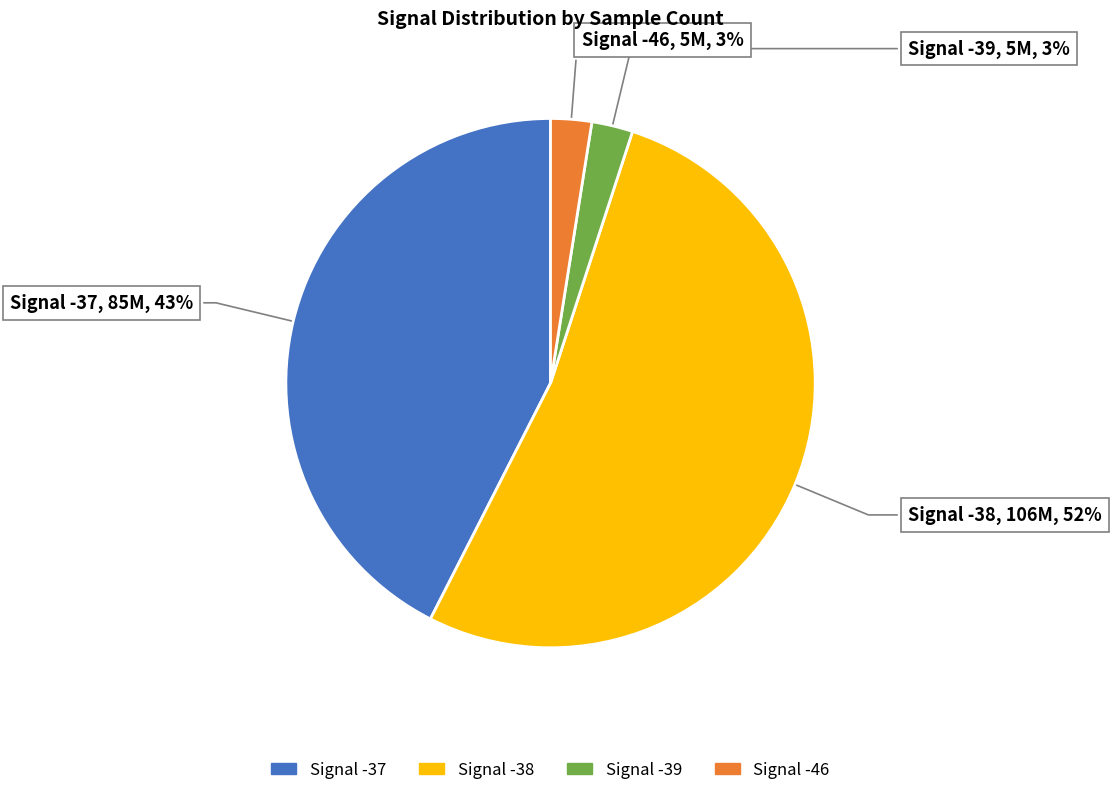

Does any single category account for the majority?

Yes